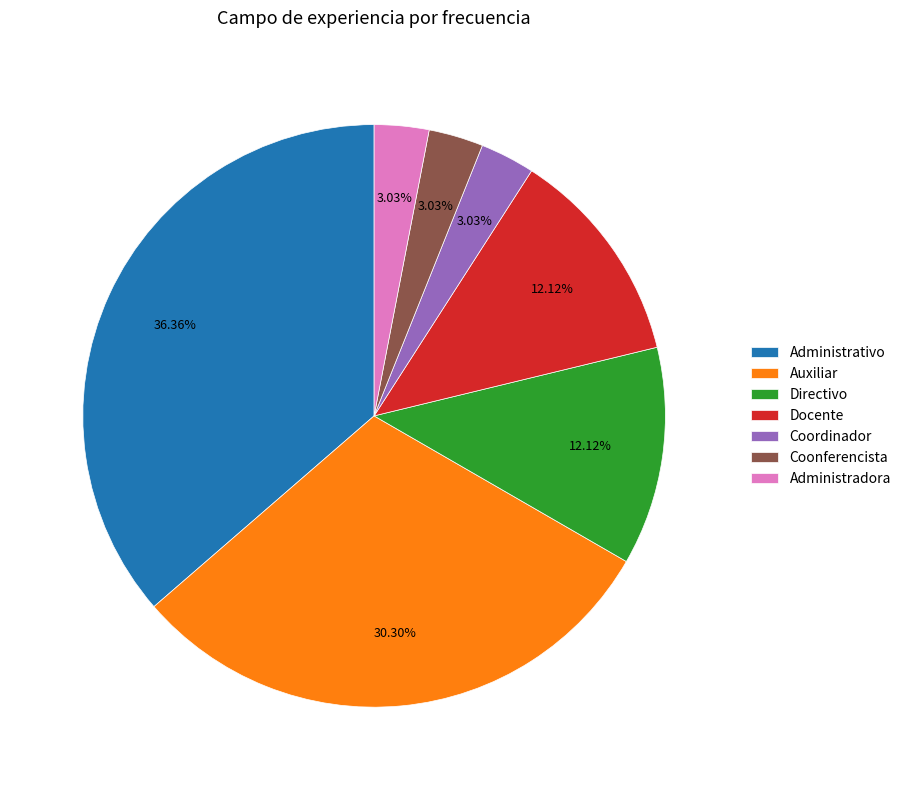

Does Administrativo account for over 50% of the chart?

No